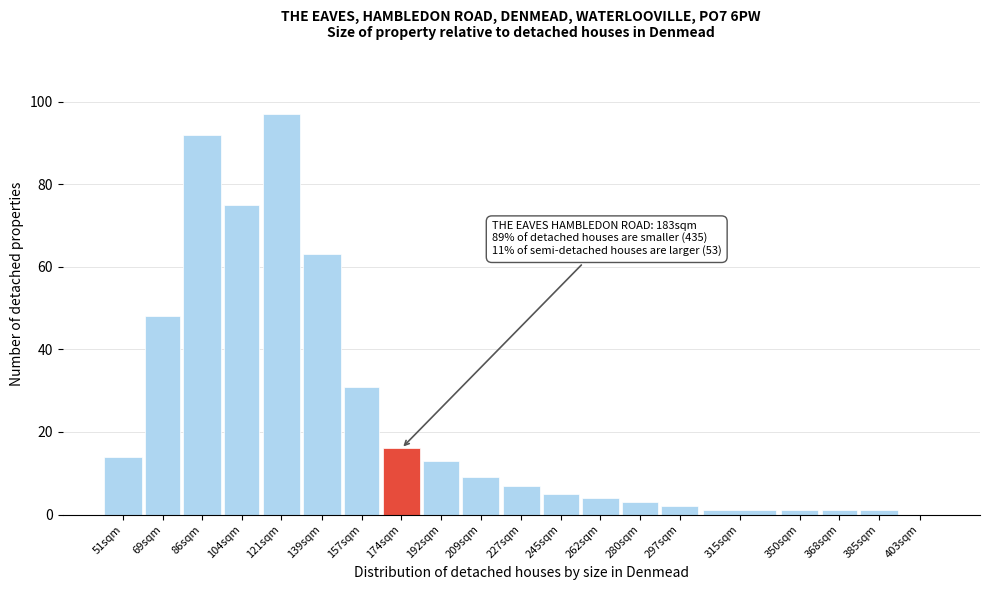

Reading left to right, what are all the values shown in this chart?

51sqm=14	69sqm=48	86sqm=92	104sqm=75	121sqm=97	139sqm=63	157sqm=31	174sqm=16	192sqm=13	209sqm=9	227sqm=7	245sqm=5	262sqm=4	280sqm=3	297sqm=2	315sqm=1	350sqm=1	368sqm=1	385sqm=1	403sqm=0